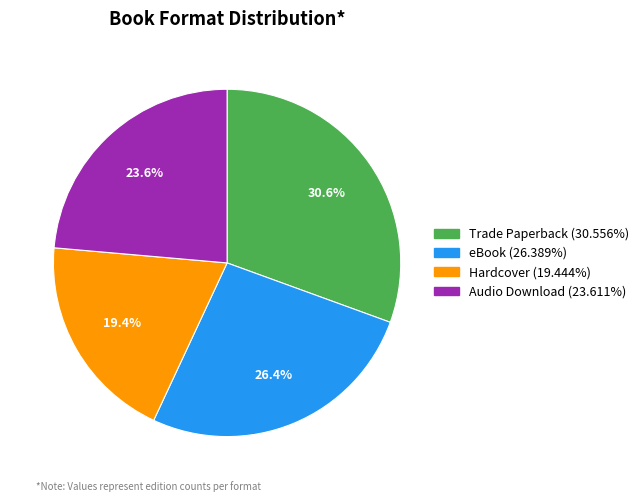

True or false: eBook accounts for 26% of the total.

True